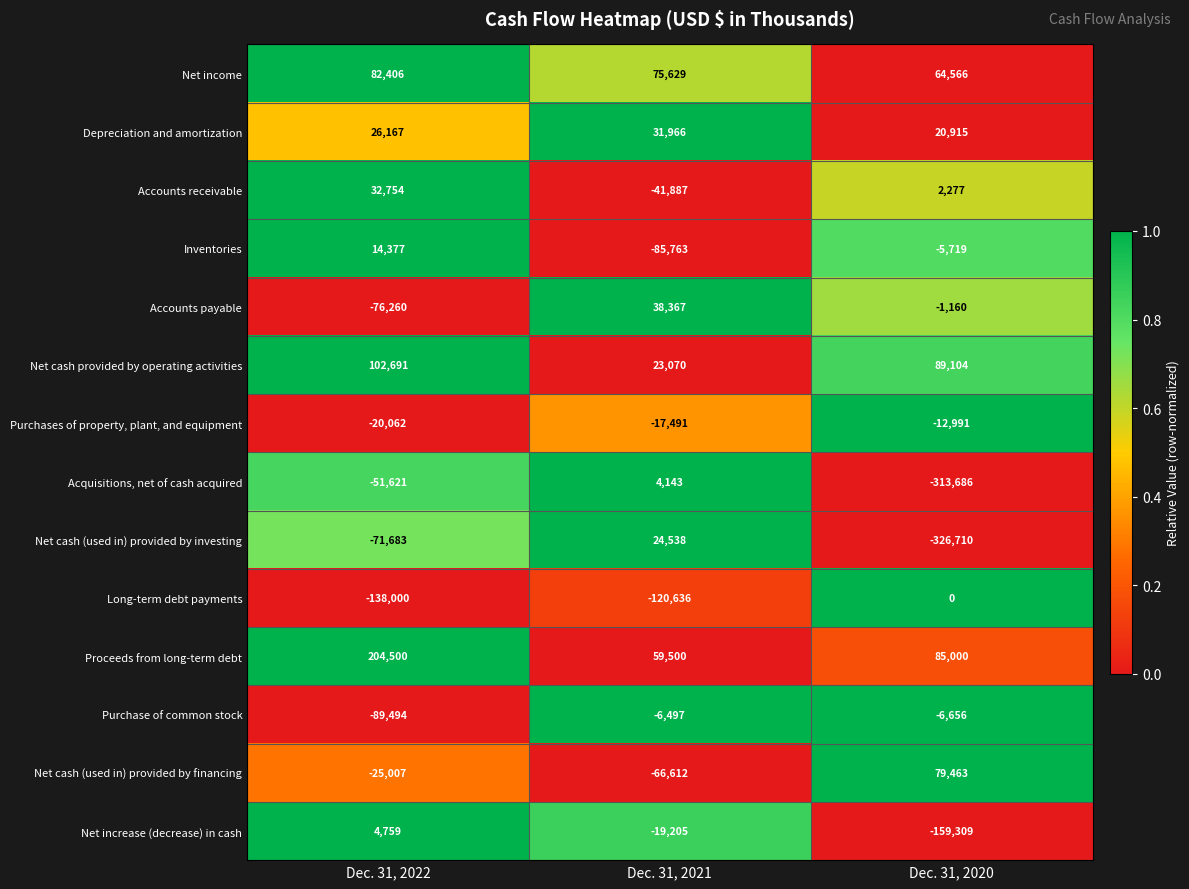

How many Net cash (used in) provided by financing values are between -66612 and 79463?

3